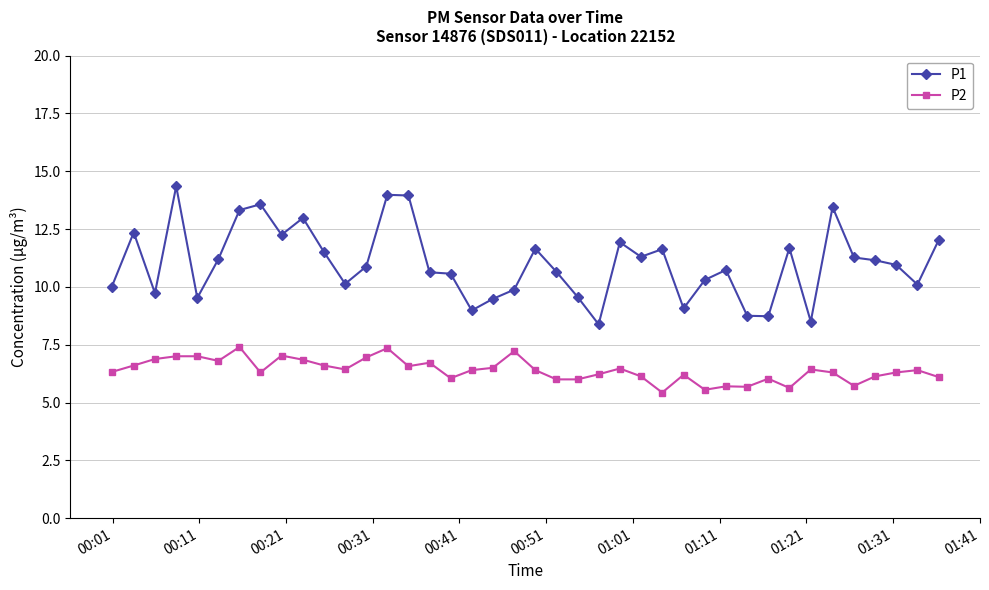

How many lines are shown in the chart?

2